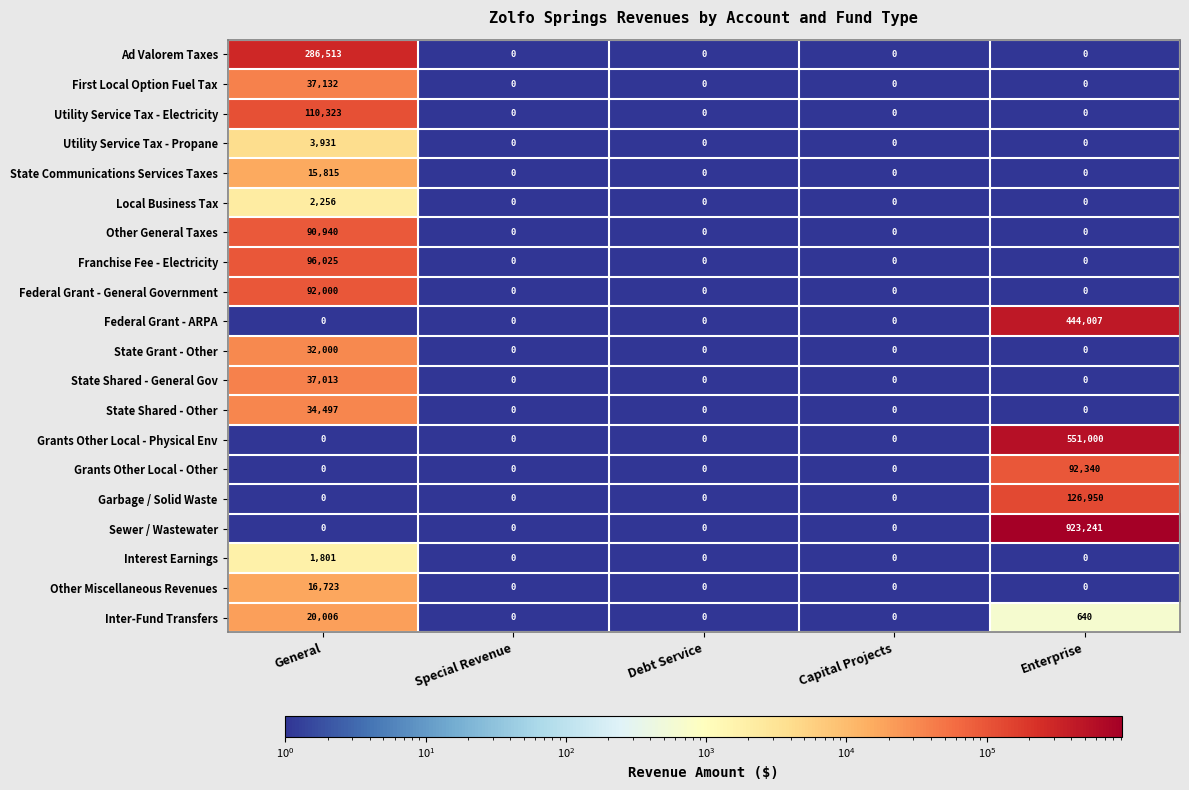

What is the maximum value shown in the chart?

923241